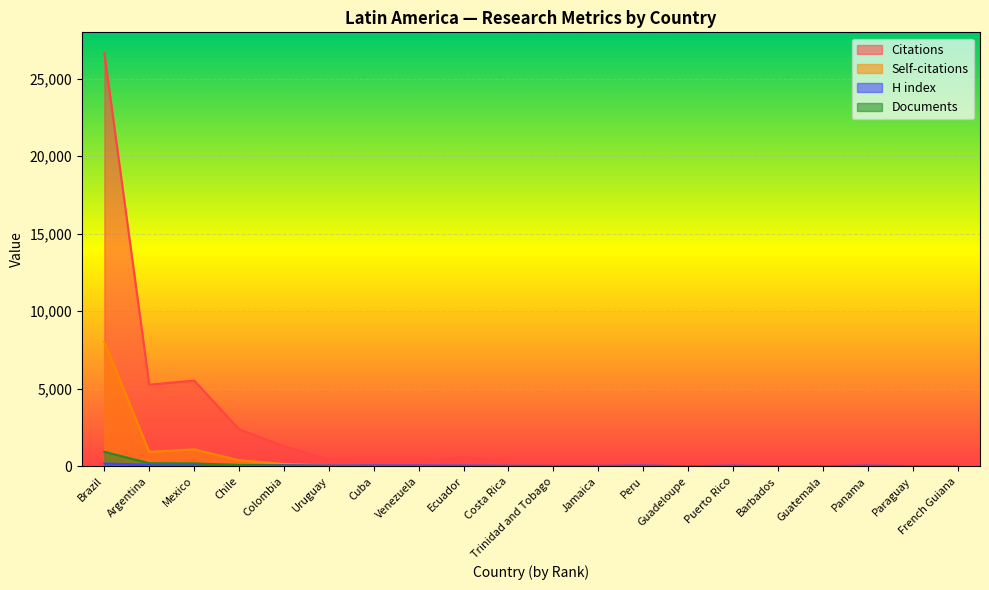

What is the label of the 13th point from the right?

Venezuela